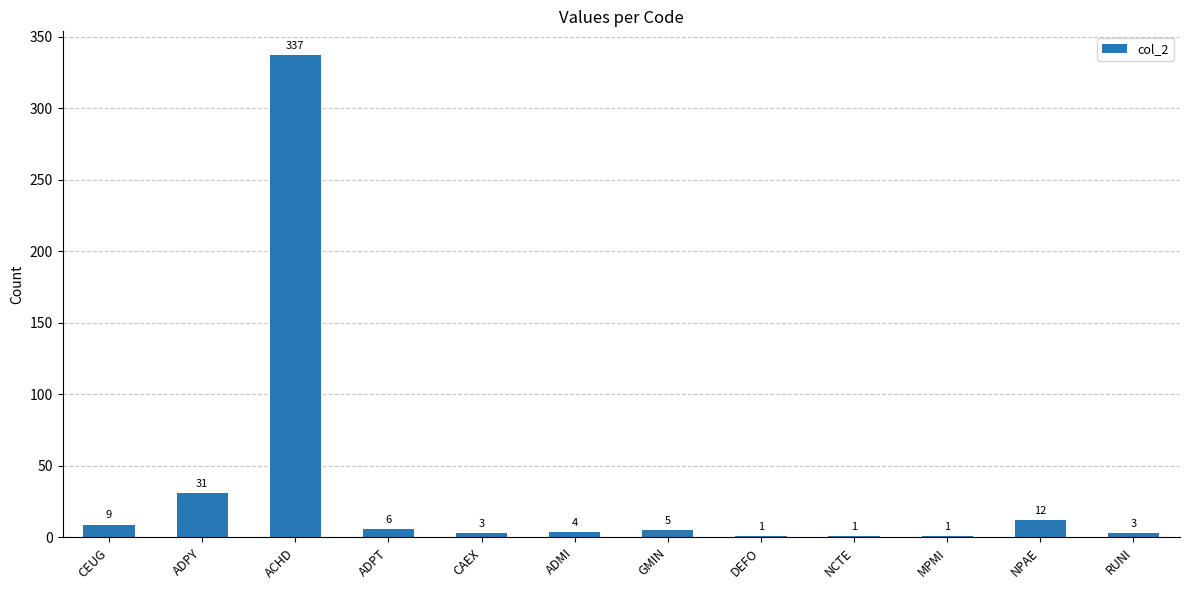

What is the sum of the values at RUNI and ADMI?

7